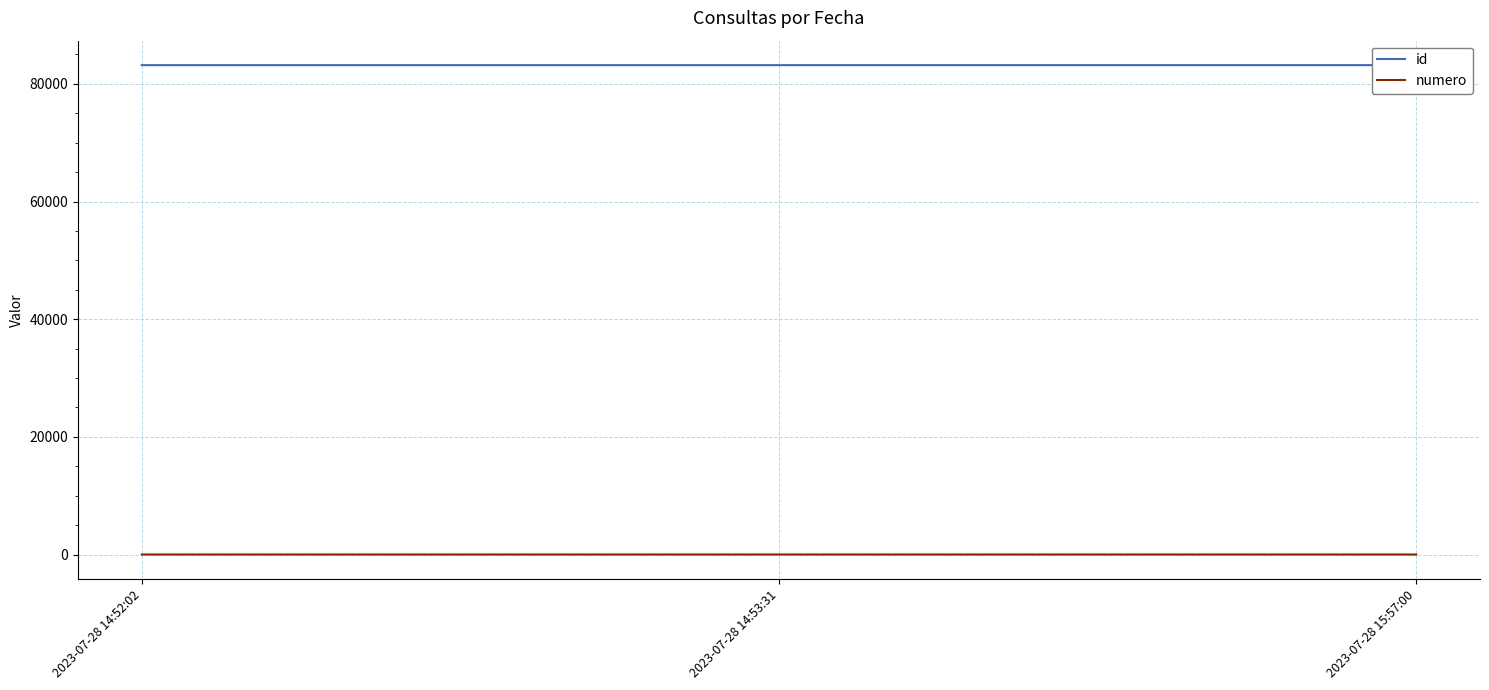

What is the difference between the maximum and minimum values in the id series?

3